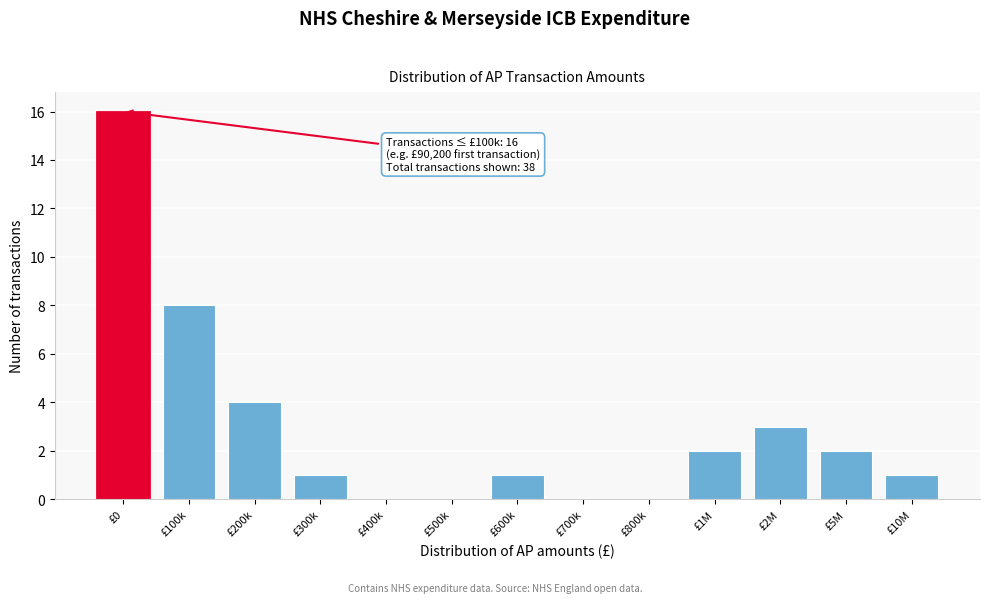

Reading left to right, what are all the values shown in this chart?

£0=16	£100k=8	£200k=4	£300k=1	£400k=0	£500k=0	£600k=1	£700k=0	£800k=0	£1M=2	£2M=3	£5M=2	£10M=1